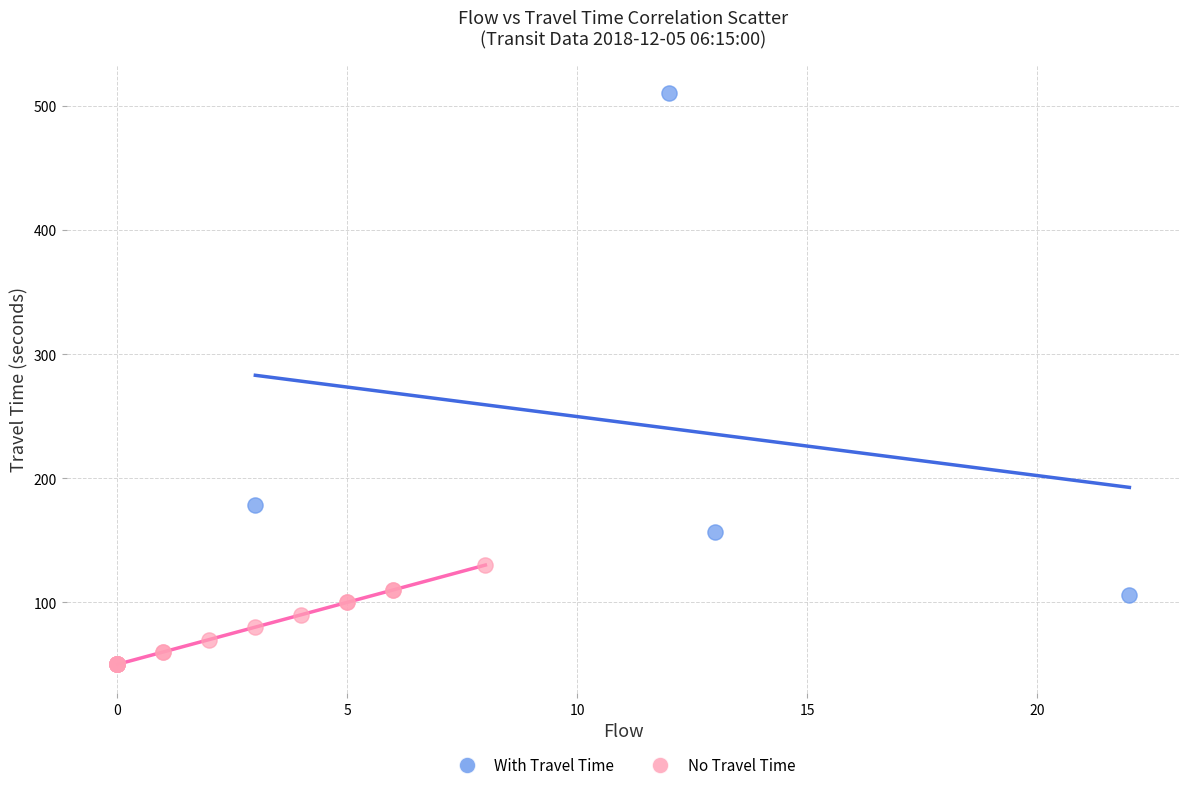

Which series contains the highest Y value?

With Travel Time